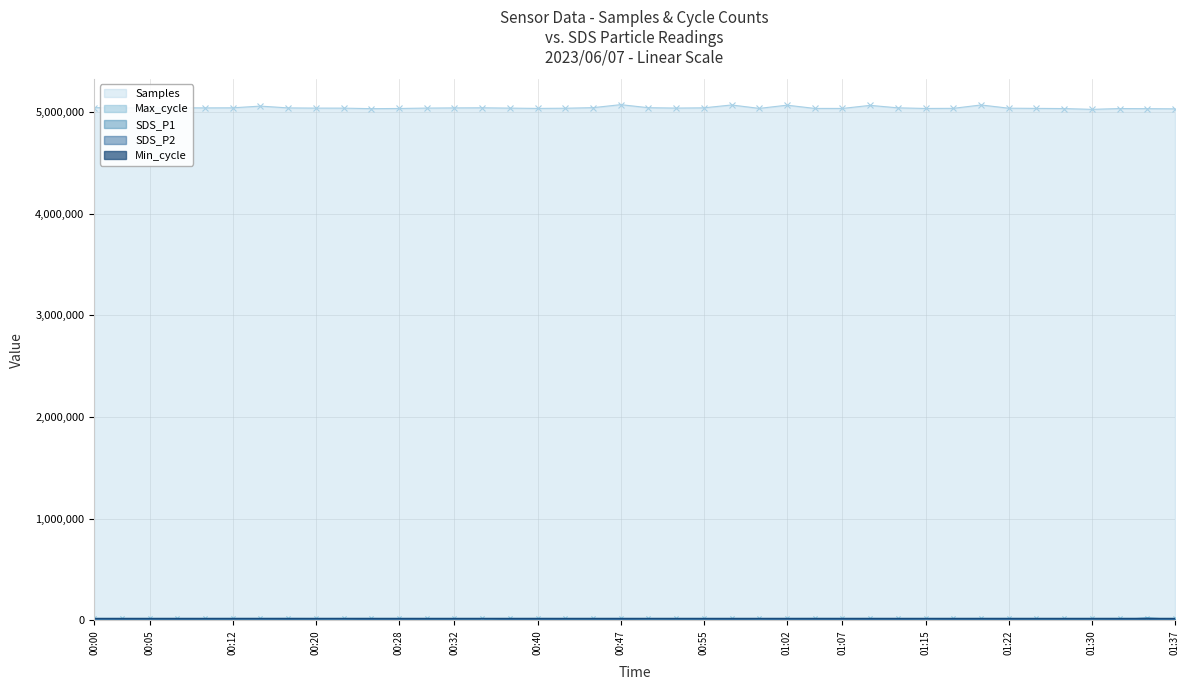

Between 00:47 and 00:52, which series saw the biggest shift?

Samples